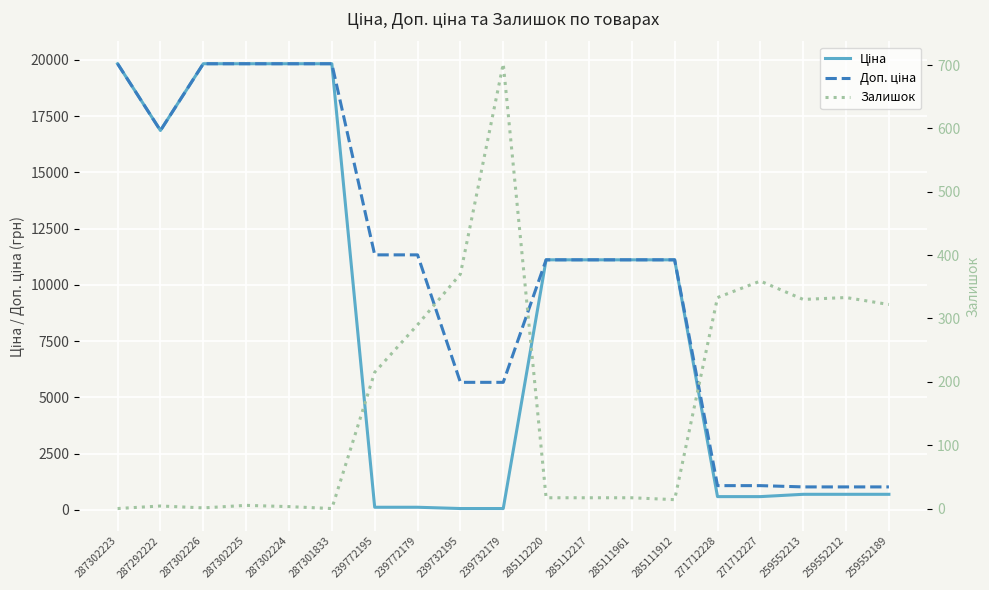

At which category is the sum across all series the highest?

287302225